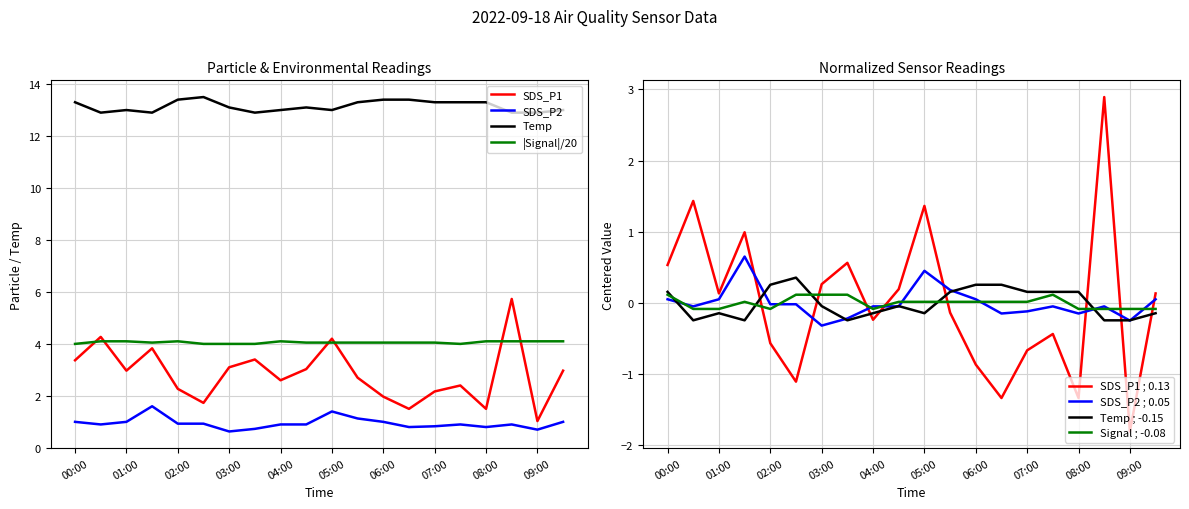

True or false: SDS_P2 and Temp cross at least once.

False